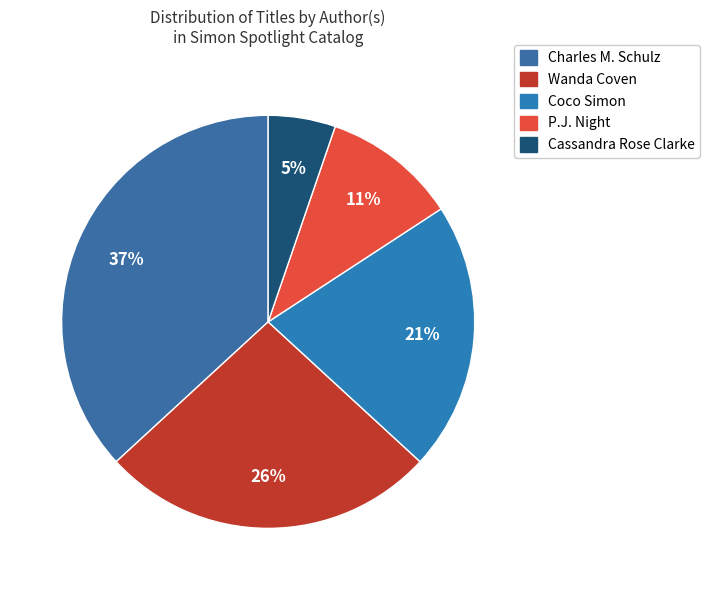

Is it true that Charles M. Schulz is 37% of the pie?

True